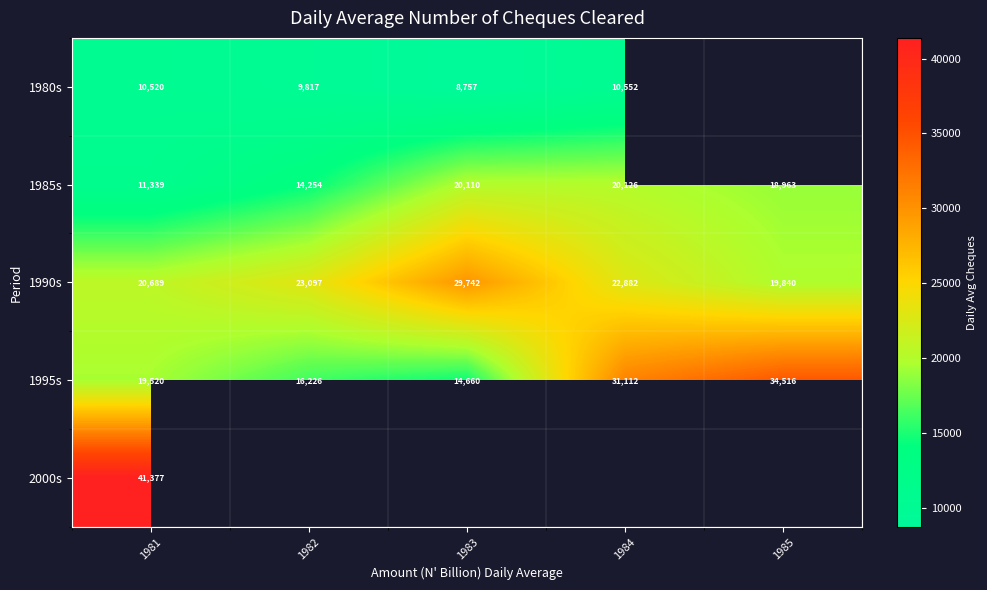

Is the value of 1995s at 1985 greater than the value of 1990s at 1981?

Yes